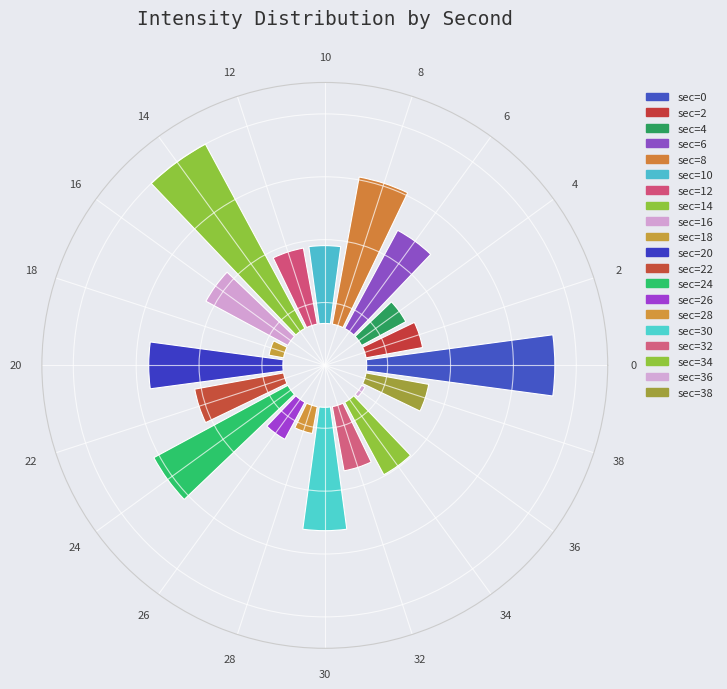

Which category has the smallest portion of the pie?

36